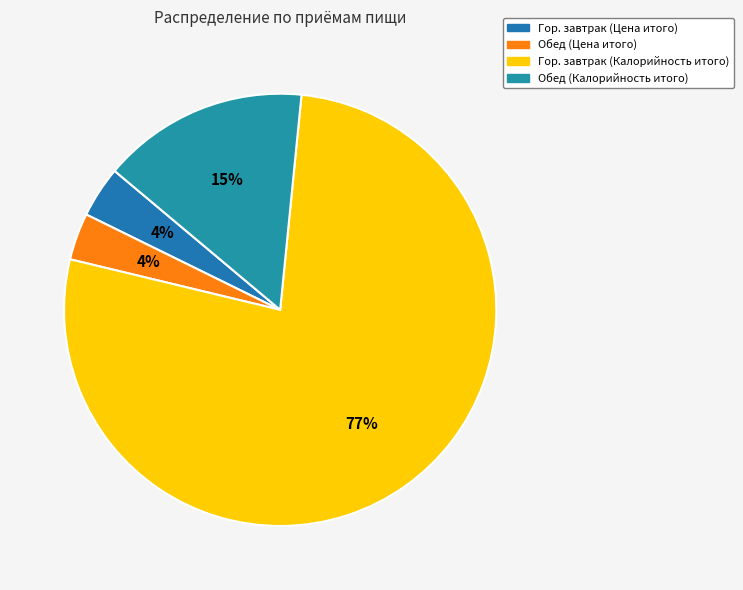

How many segments does this pie chart have?

4